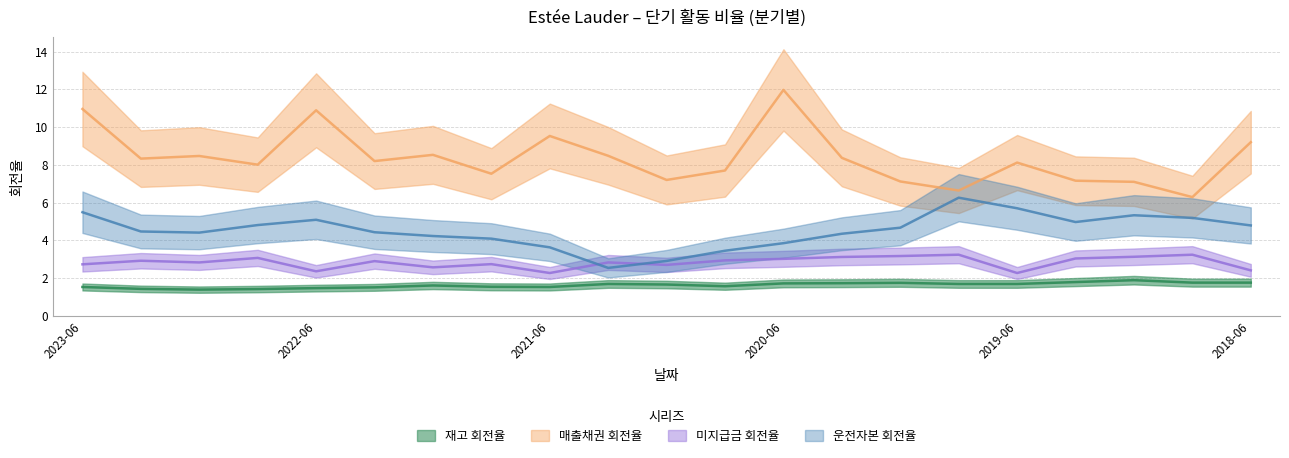

How many interior local peaks does the 미지급금 회전율 series have?

7